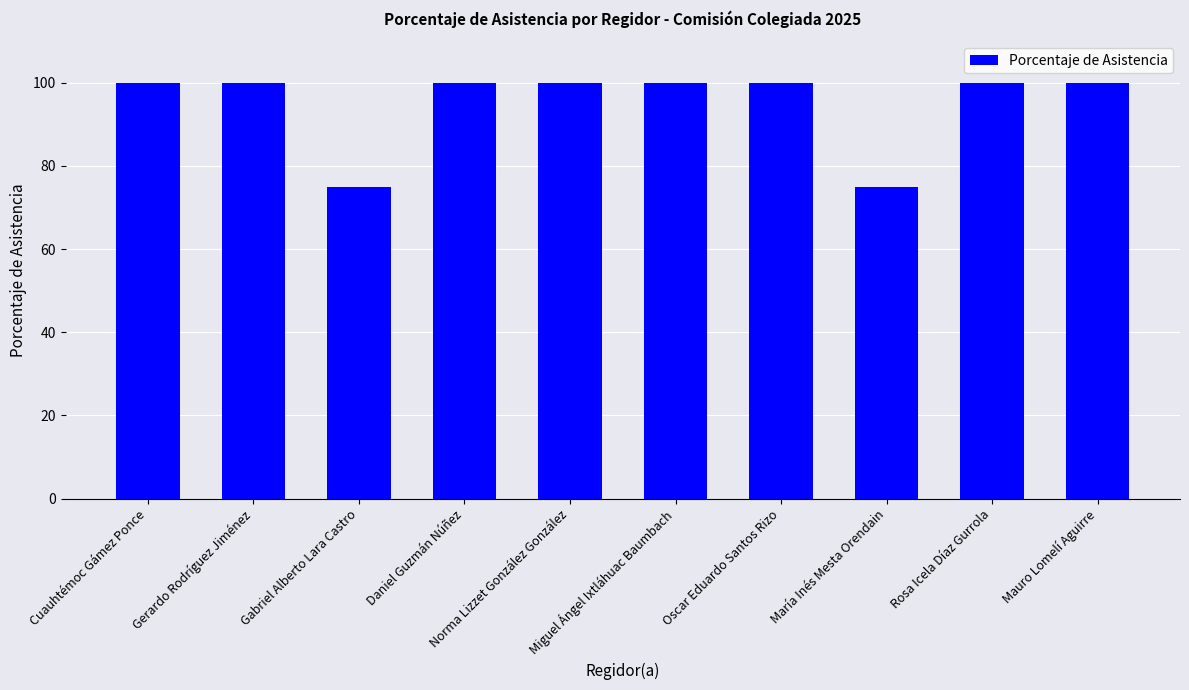

Are the bars horizontal?

No